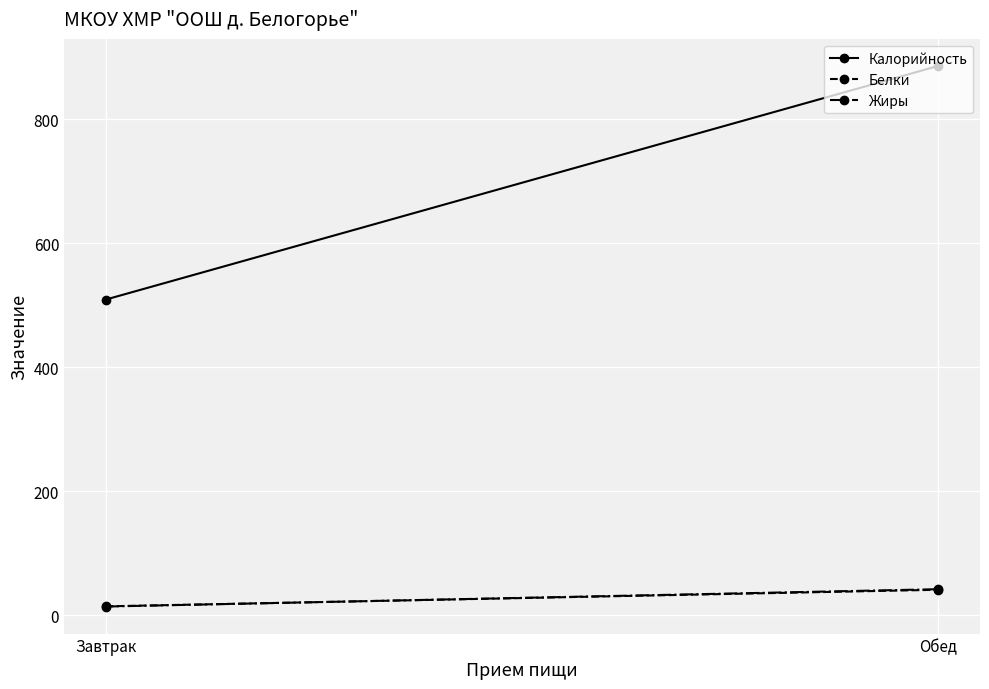

Which series has the largest range (max minus min)?

Калорийность